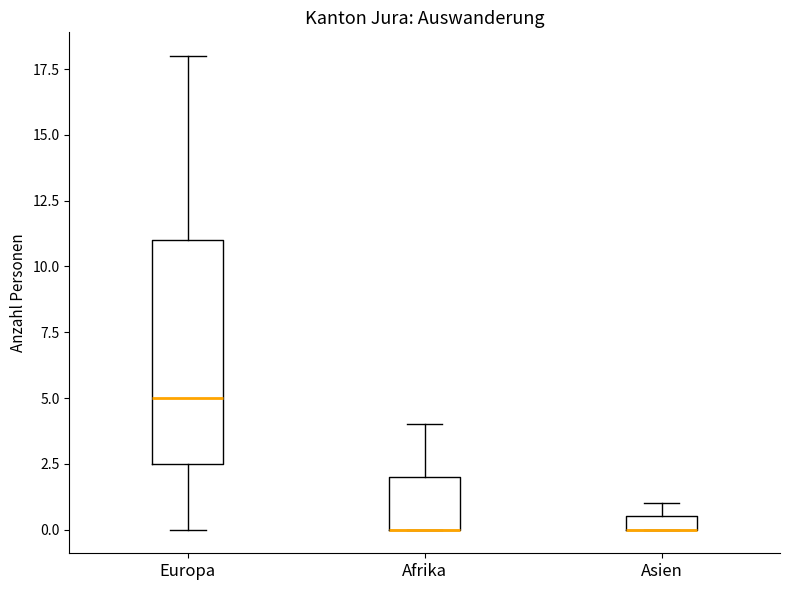

Comparing the boxes themselves (not the whiskers), which one is the tallest?

Europa